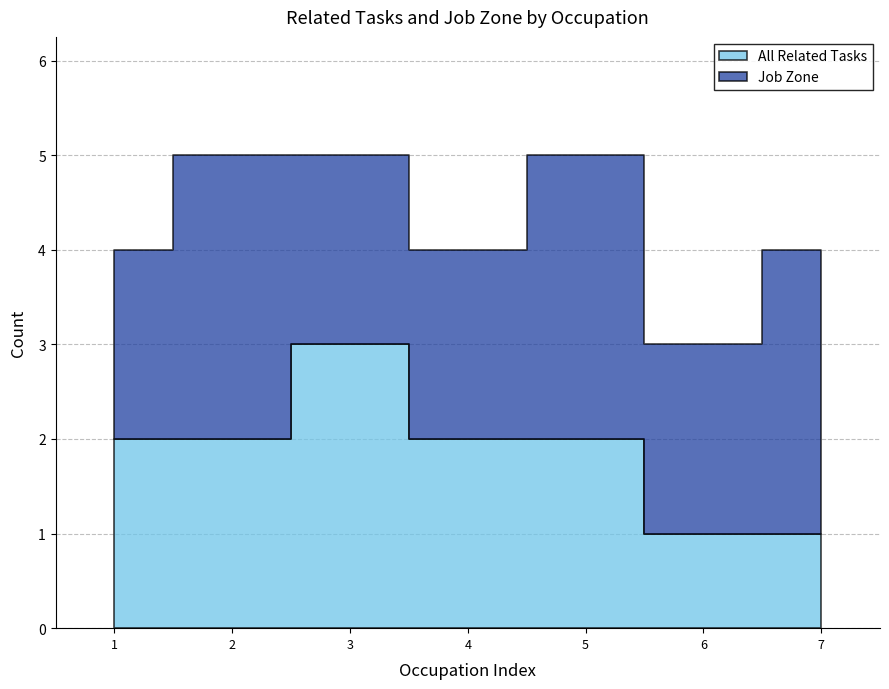

What is the average value of the Job Zone series?

2